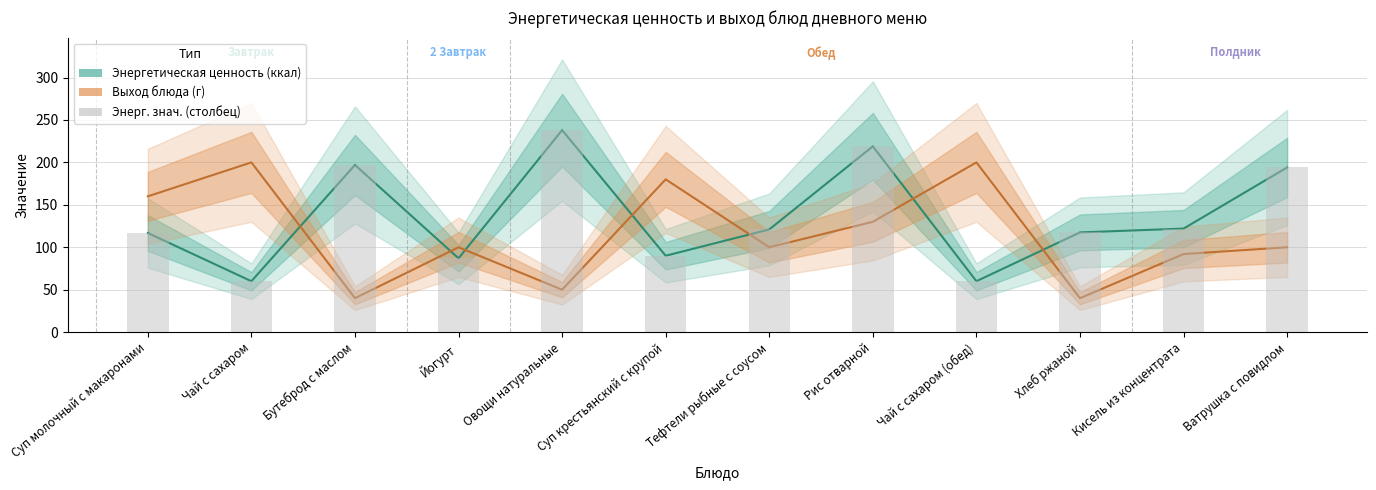

Does the chart contain any negative values?

No